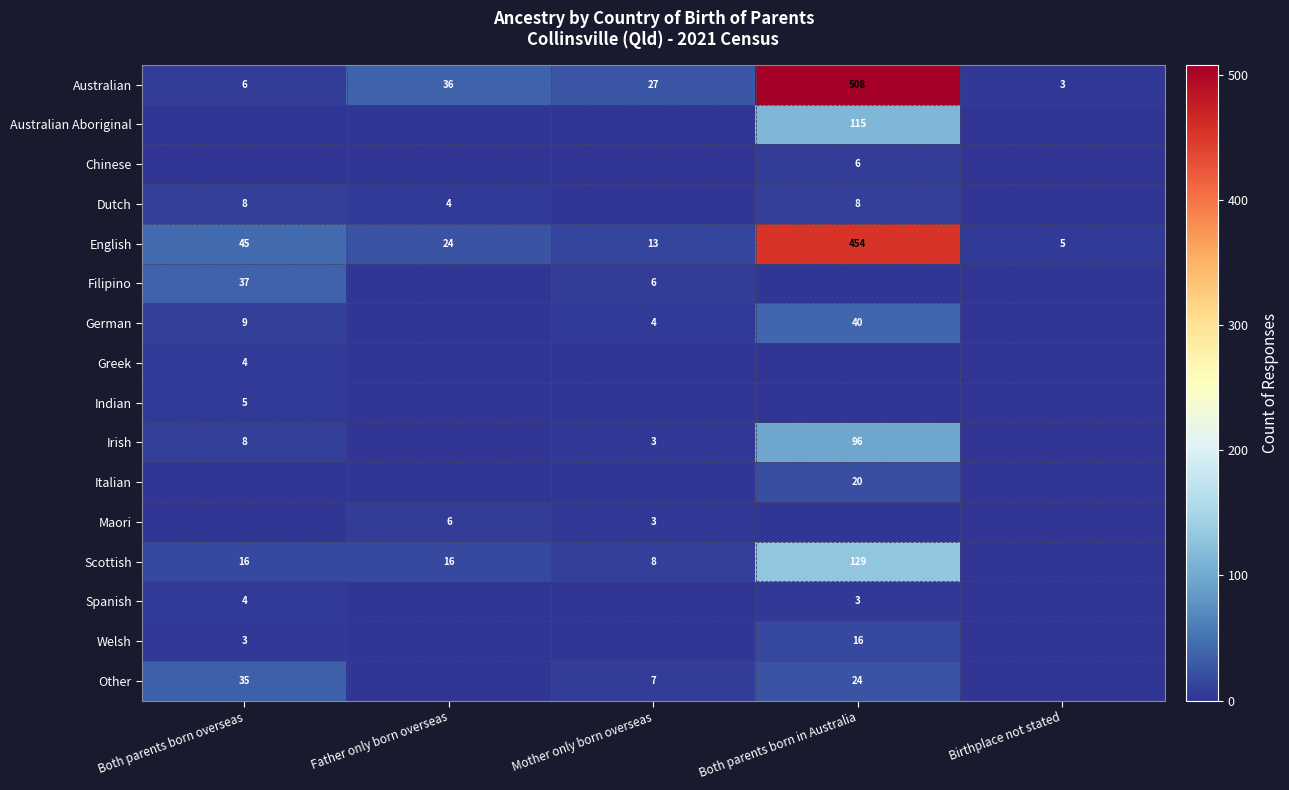

What is the minimum value for English?

5